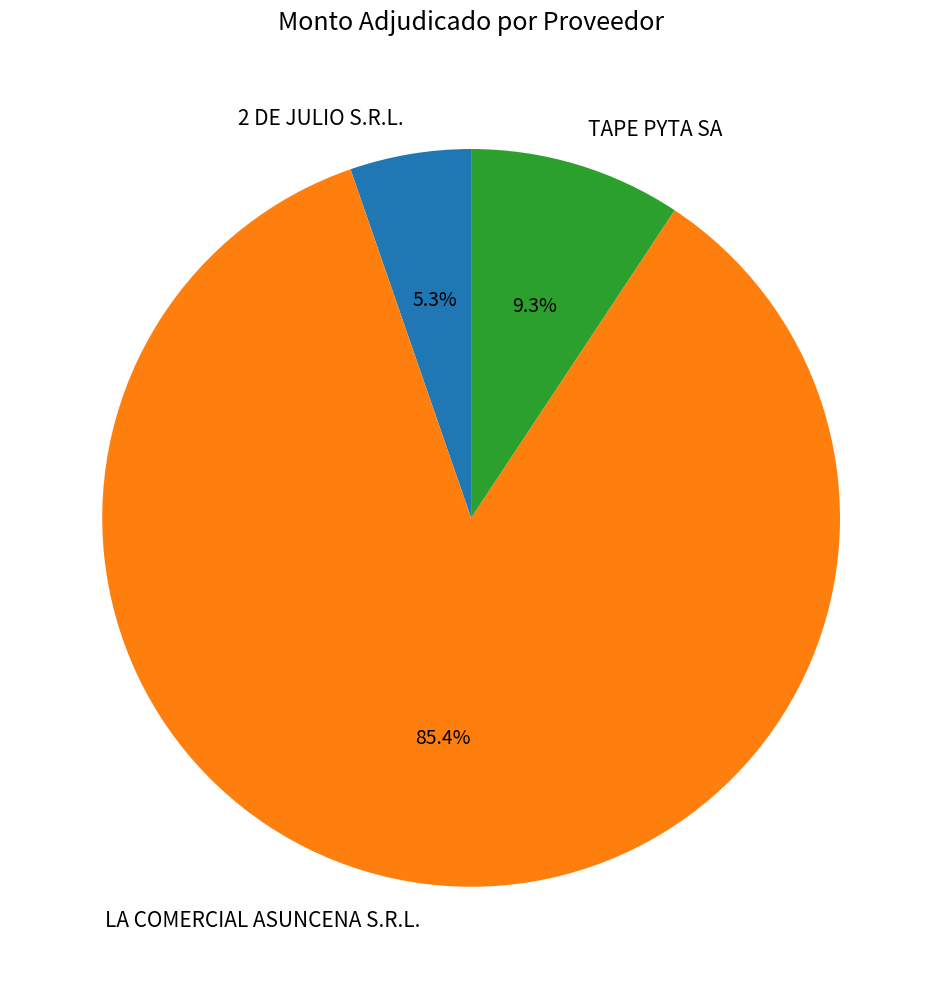

Which slice is the smallest?

2 DE JULIO S.R.L.